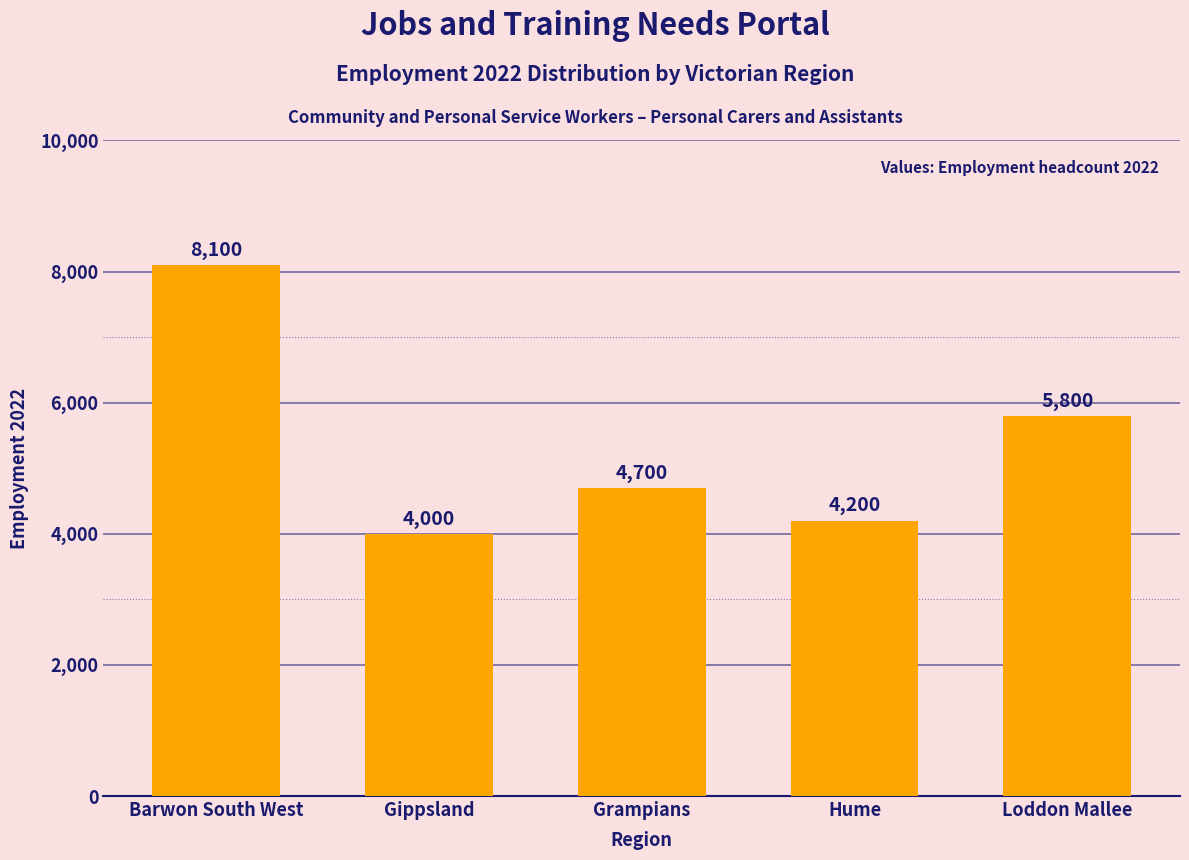

Reading right to left, list all the values displayed in this chart.

Loddon Mallee=5800	Hume=4200	Grampians=4700	Gippsland=4000	Barwon South West=8100